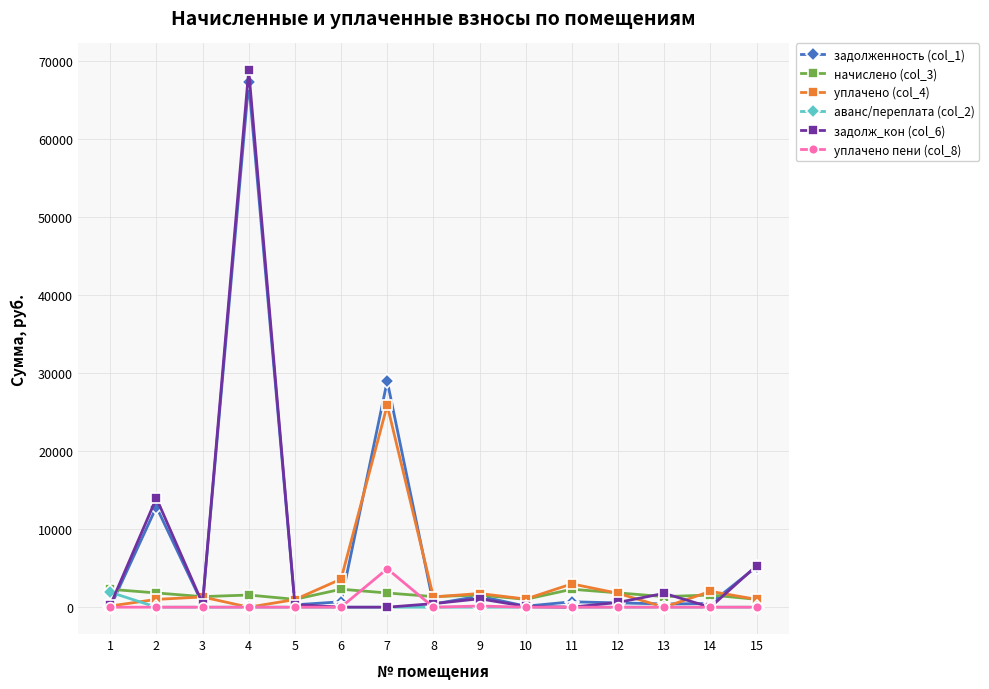

At which category is the sum across all series the highest?

4